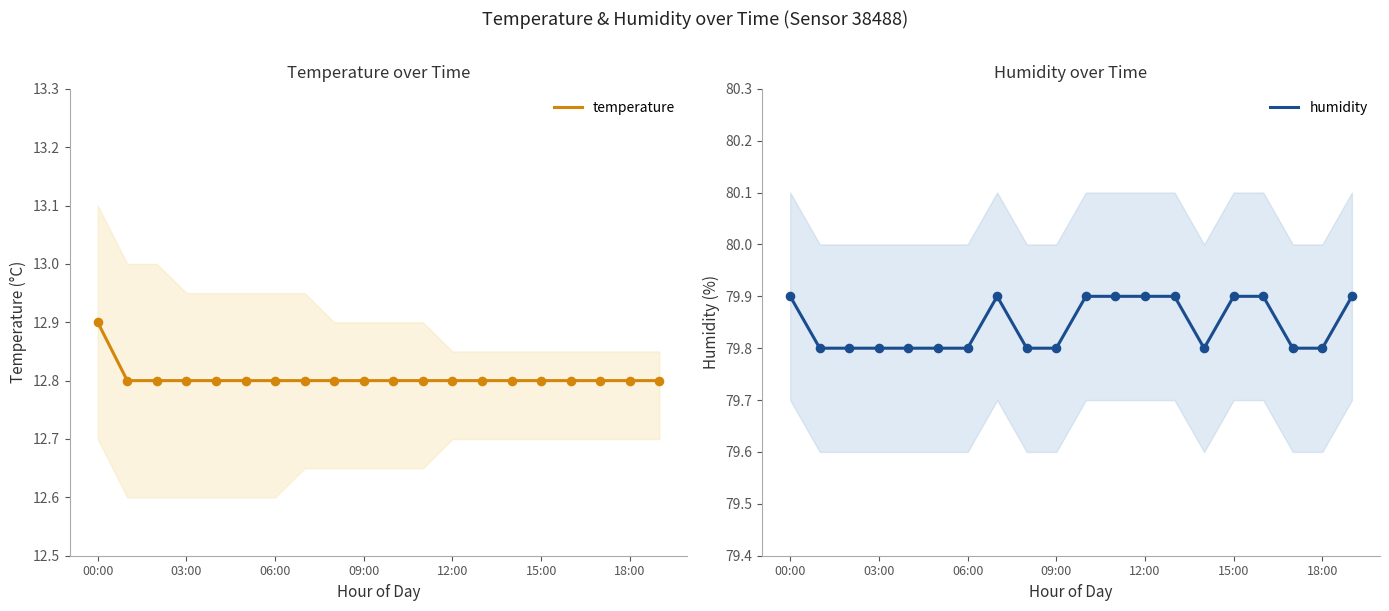

Which series reaches the minimum Y coordinate?

temperature